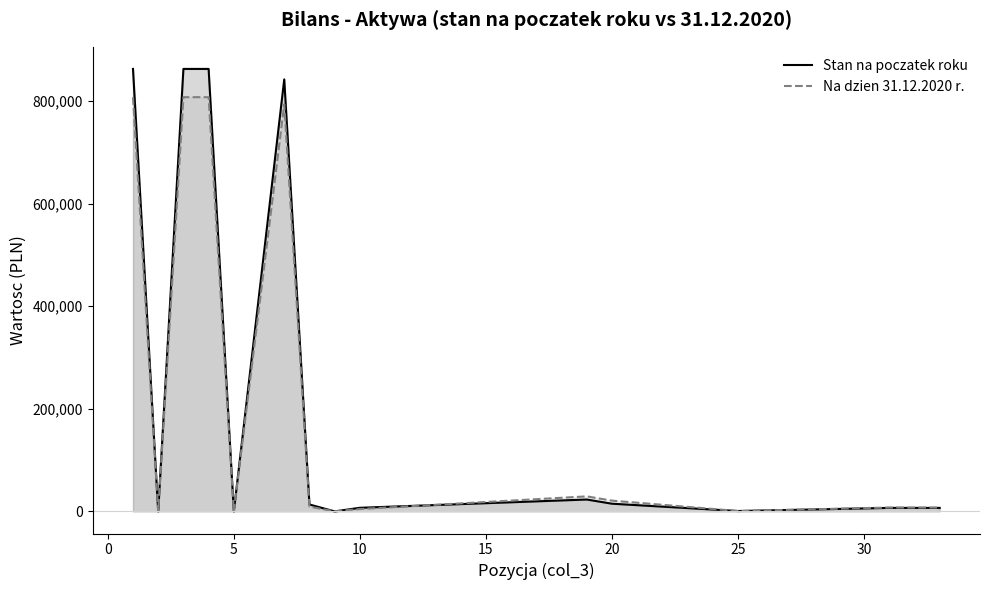

Reading left to right, transcribe all the data shown in this chart.

Stan na poczatek roku: 862916.0	0.0	862916.0	862916.0	0.0	842482.7	13433.4	0.0	7000.0	23140.1	14973.7	706.0	6801.4	6801.4
Na dzien 31.12.2020 r.: 807828.8	0.0	807828.8	807828.8	0.0	793995.5	9233.4	0.0	4600.0	29270.2	20951.8	700.5	7508.4	7508.4